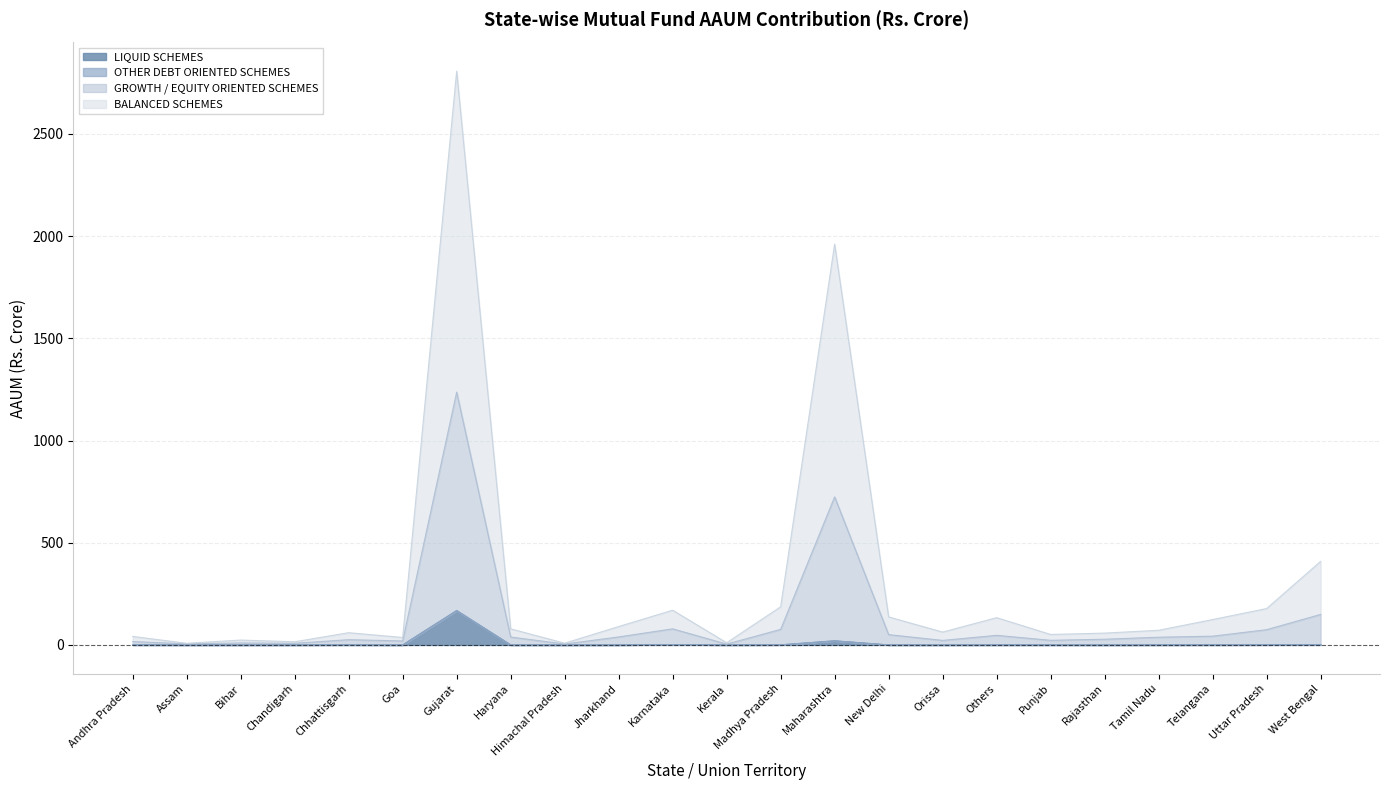

What is the average value of the GROWTH / EQUITY ORIENTED SCHEMES series?

292.4